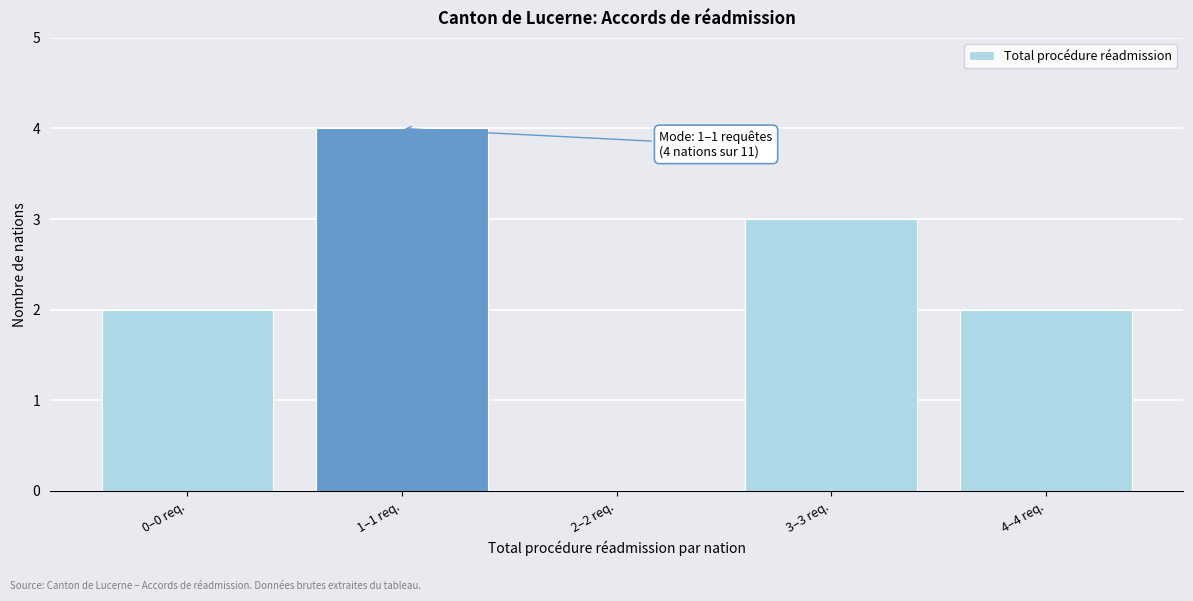

Reading left to right, transcribe all the data shown in this chart.

0–0 req.=2	1–1 req.=4	2–2 req.=0	3–3 req.=3	4–4 req.=2